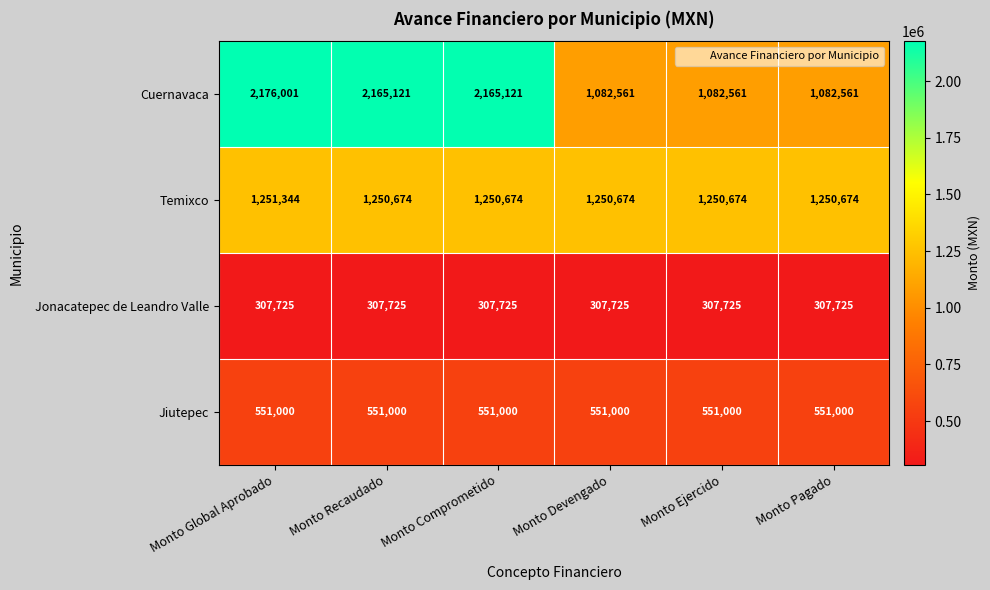

What is the average value of the Temixco series?

1250786